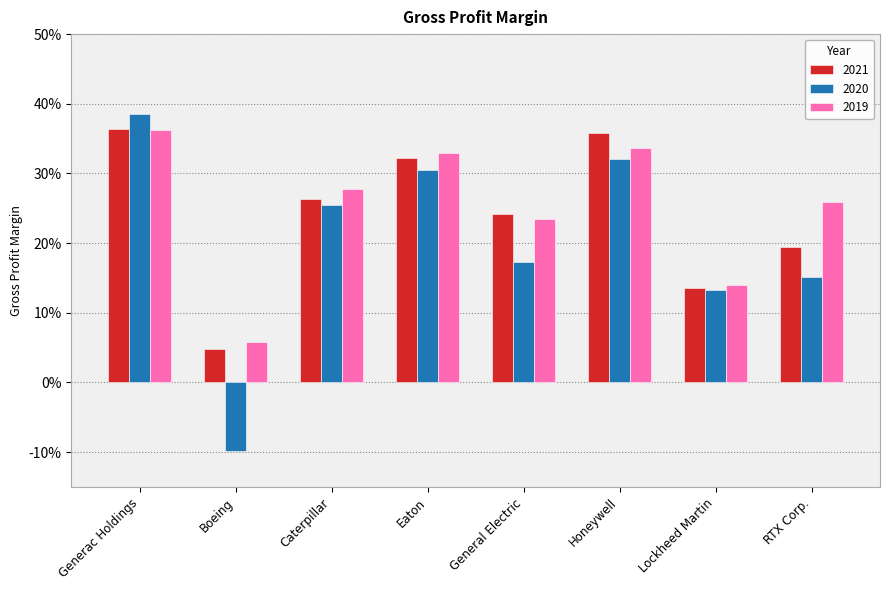

Which category has the lowest value in the 2019 series?

Boeing